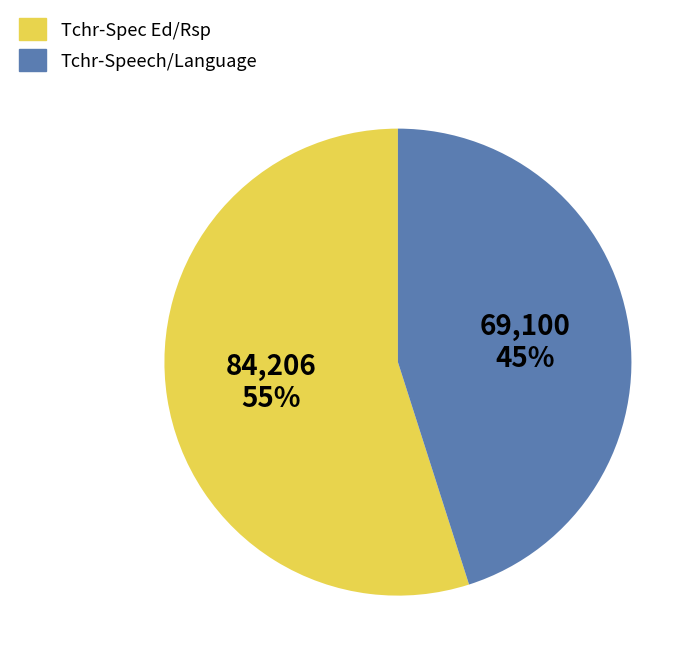

How many segments does this pie chart have?

2